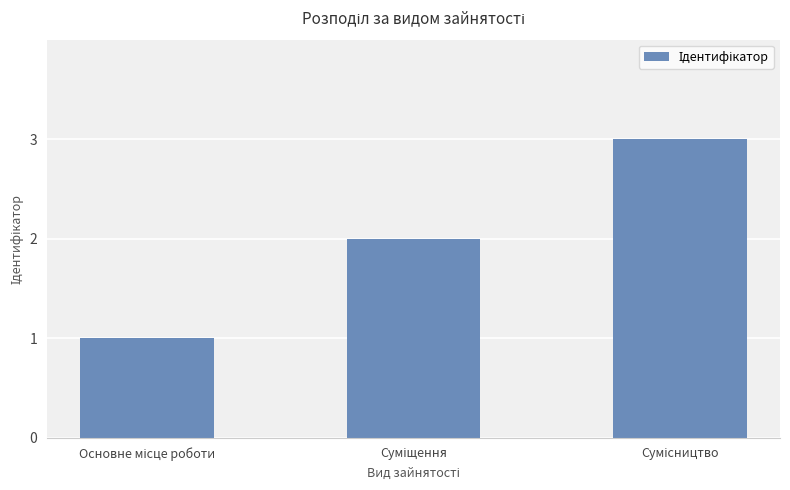

What is the maximum value shown in the chart?

3